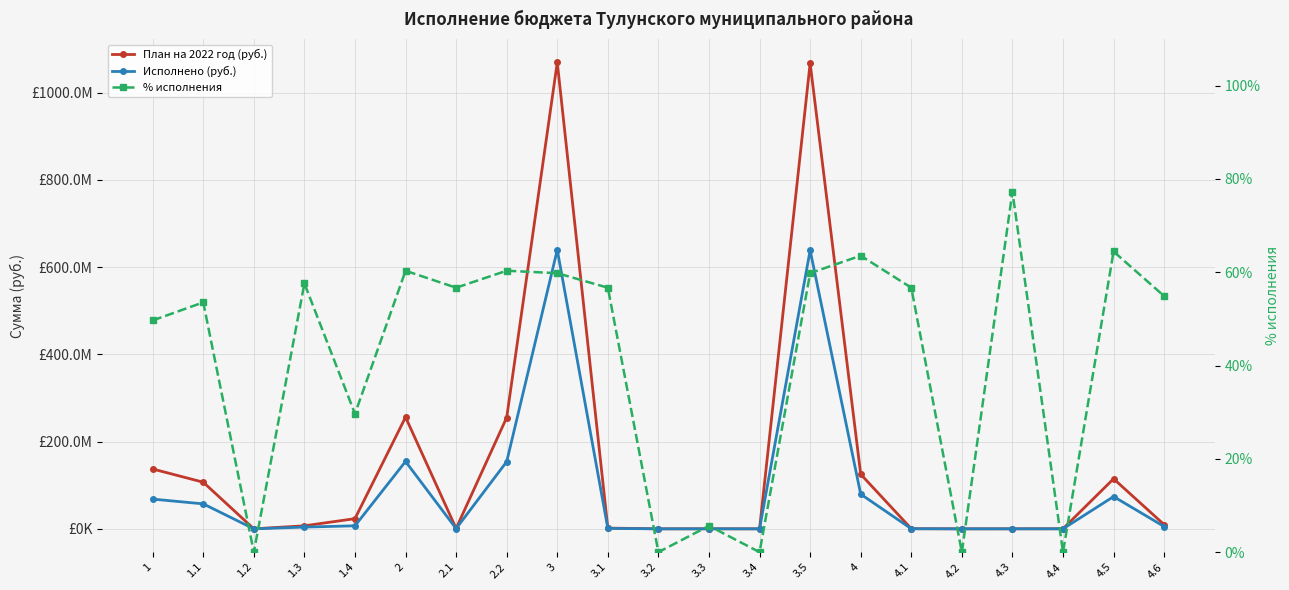

What position from the right is 1?

21